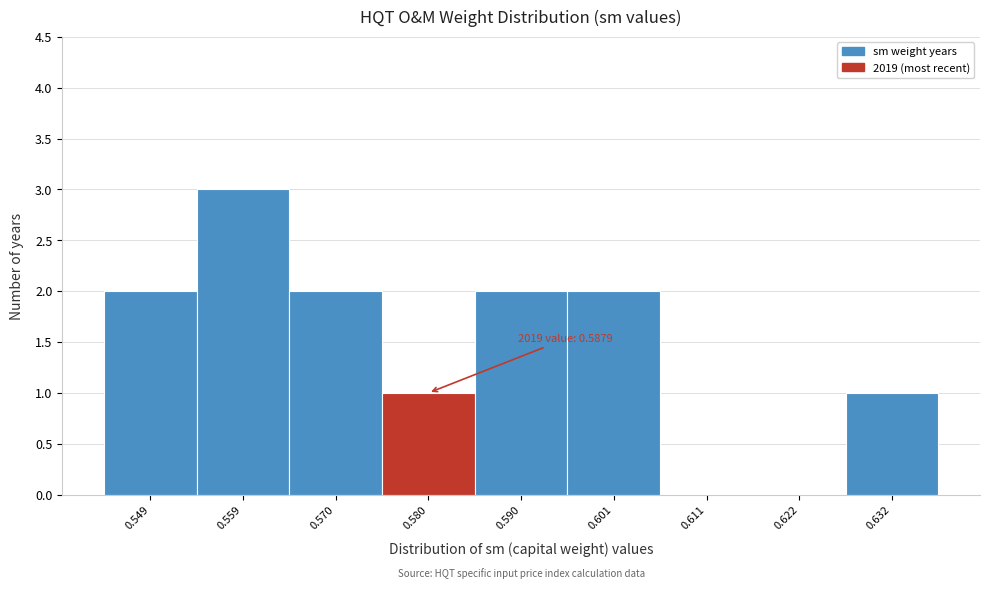

Reading left to right, list all the values displayed in this chart.

0.549=2	0.559=3	0.570=2	0.580=1	0.590=2	0.601=2	0.611=0	0.622=0	0.632=1